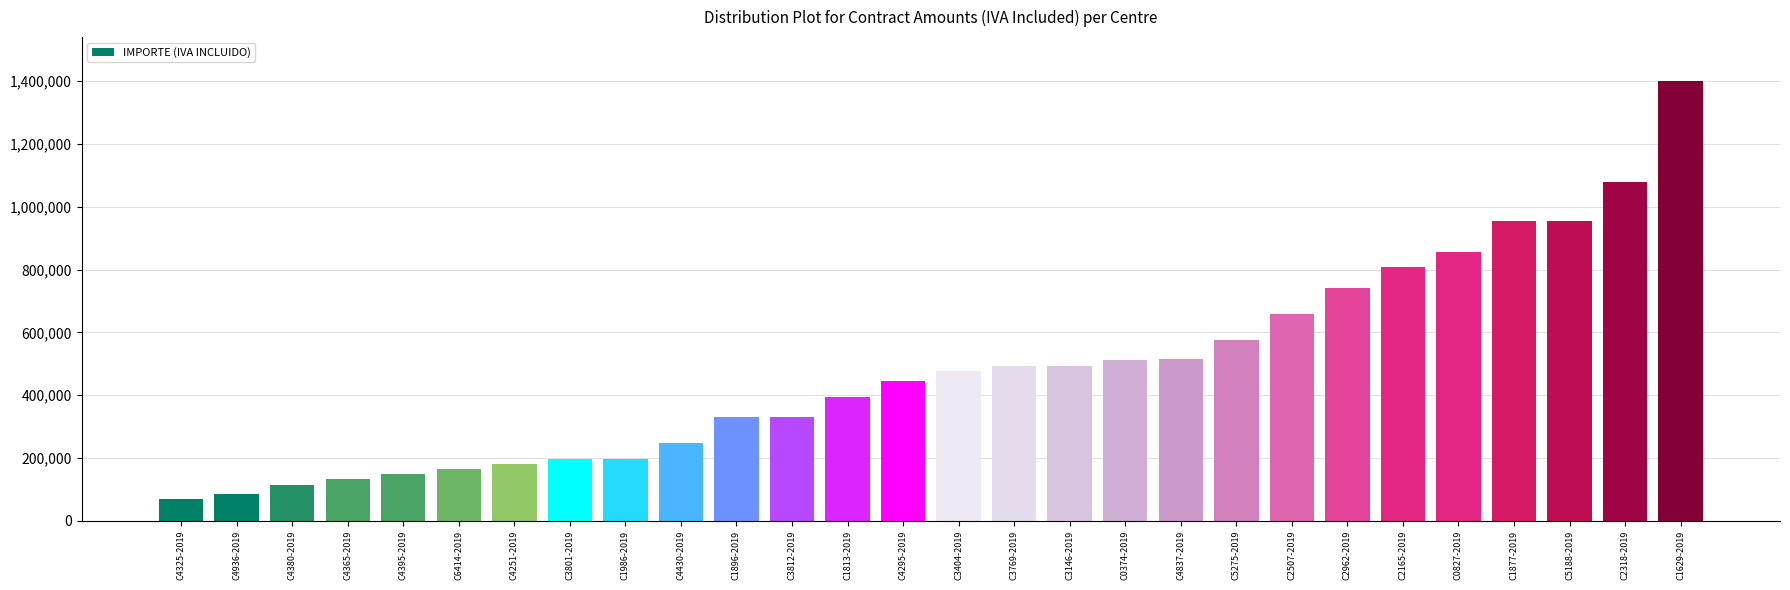

At which label does the data first exceed 477770?

C3404-2019